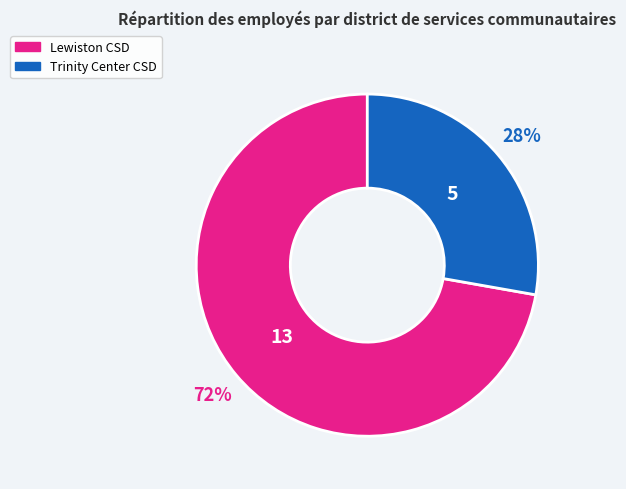

Does any single category account for the majority?

Yes